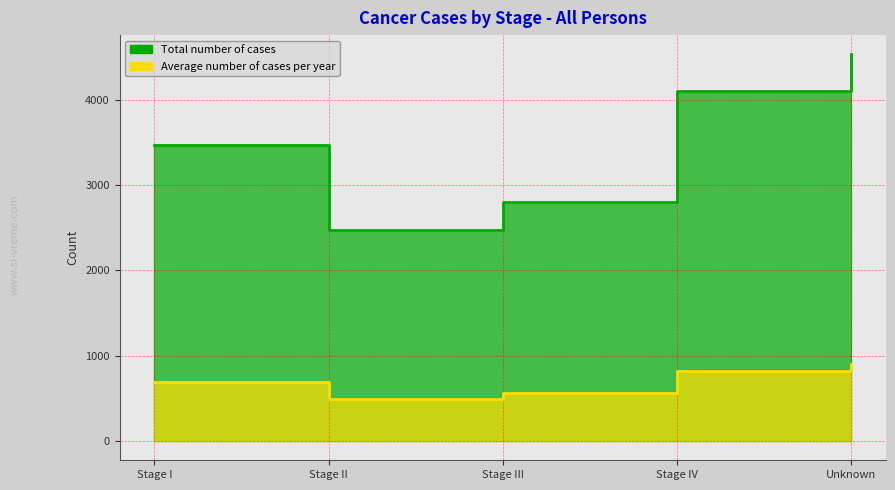

True or false: Total number of cases and Average number of cases per year cross at least once.

False